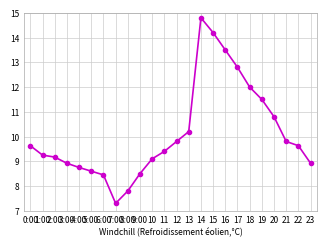

How many categories are shown in the chart?

24